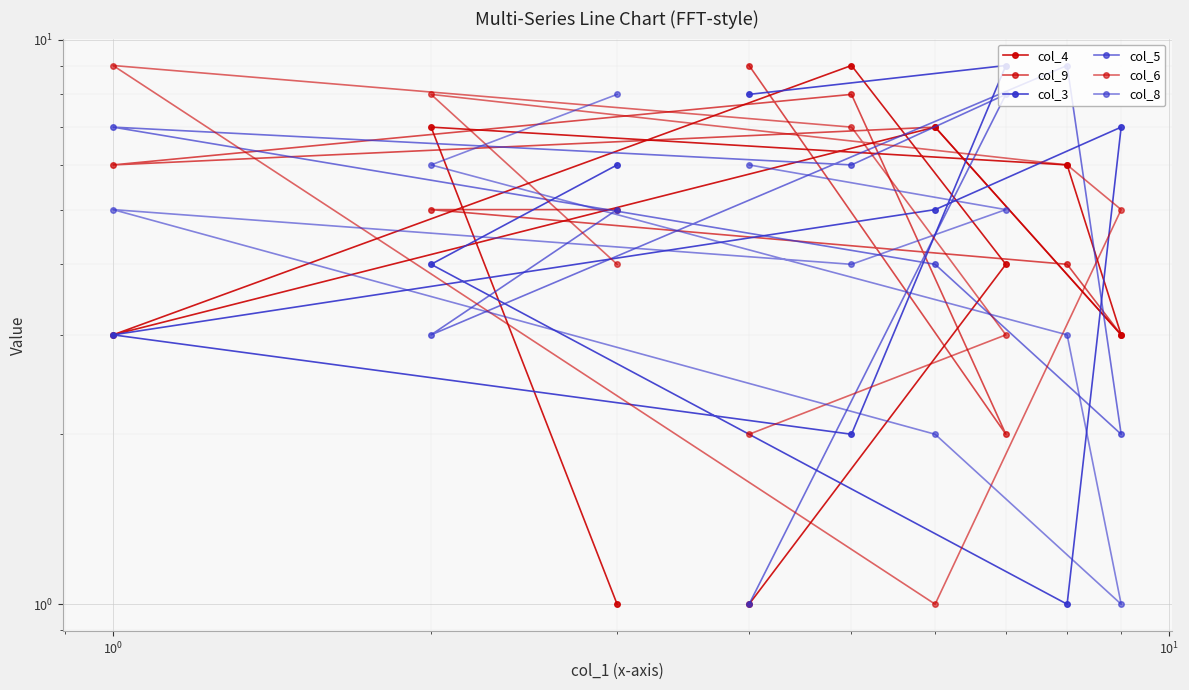

At which category does col_5 reach its first local peak?

$\mathdefault{10^{0}}$